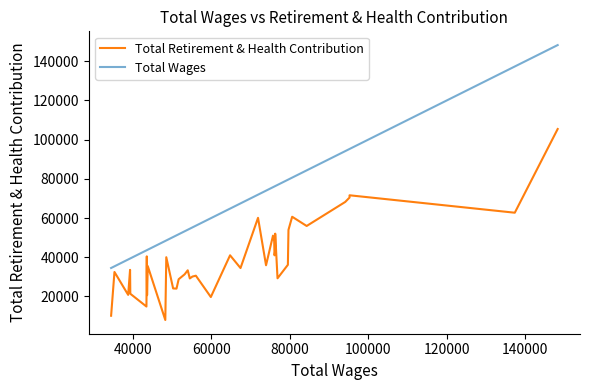

How many values in the Total Wages series exceed 59923?

19